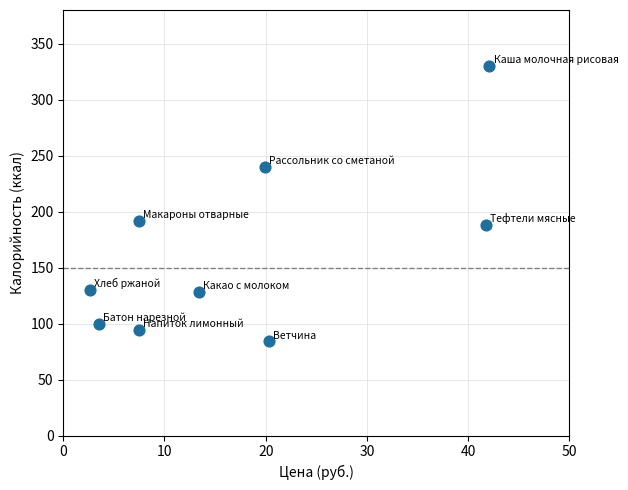

What Y value in the scatter plot is closest to 207?

192